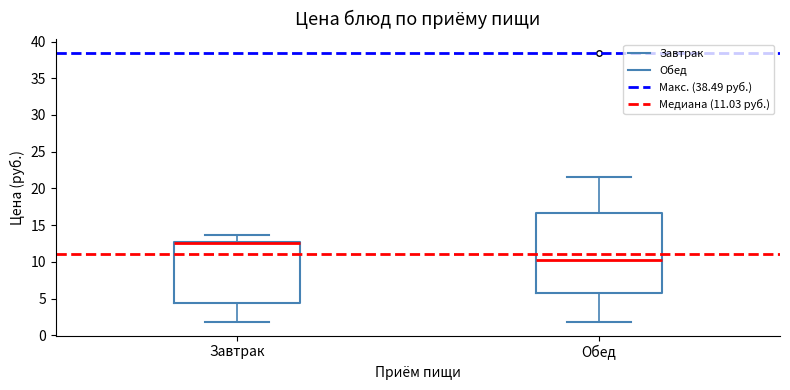

Comparing the boxes themselves (not the whiskers), which one is the tallest?

Обед